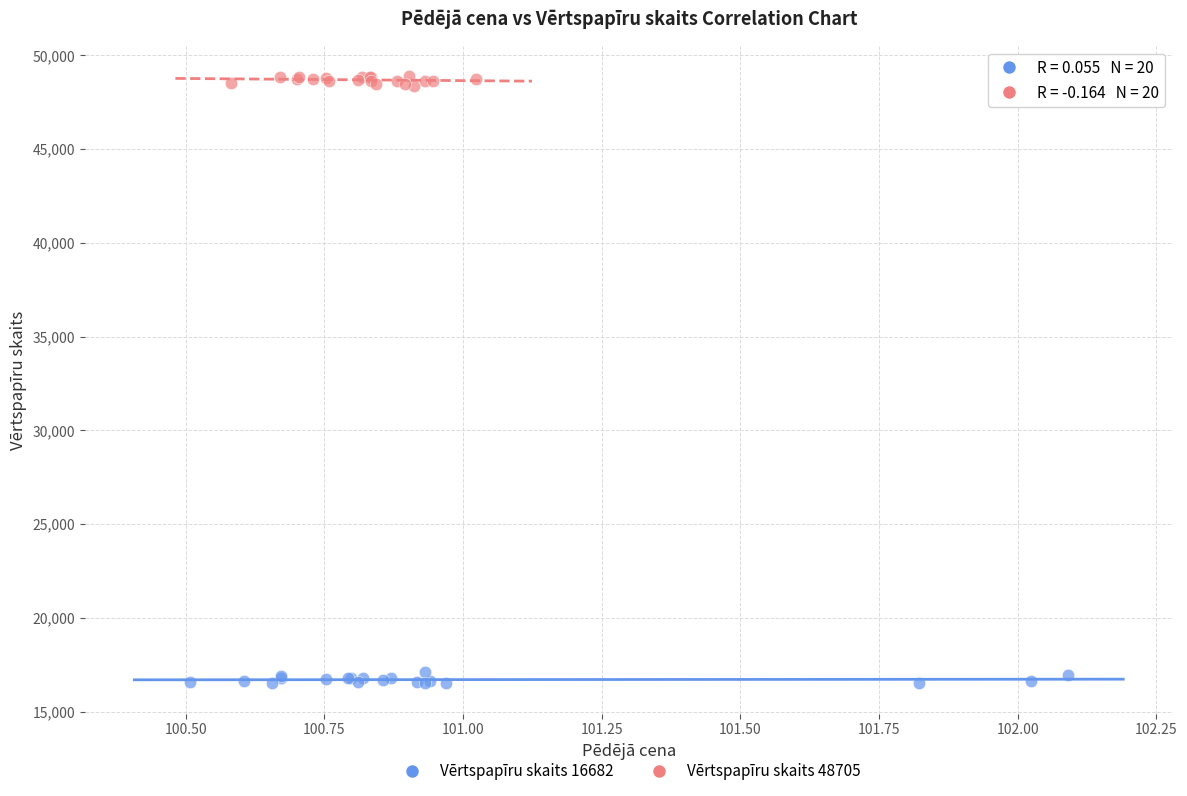

Which series reaches the maximum Y coordinate?

Vērtspapīru skaits 48705